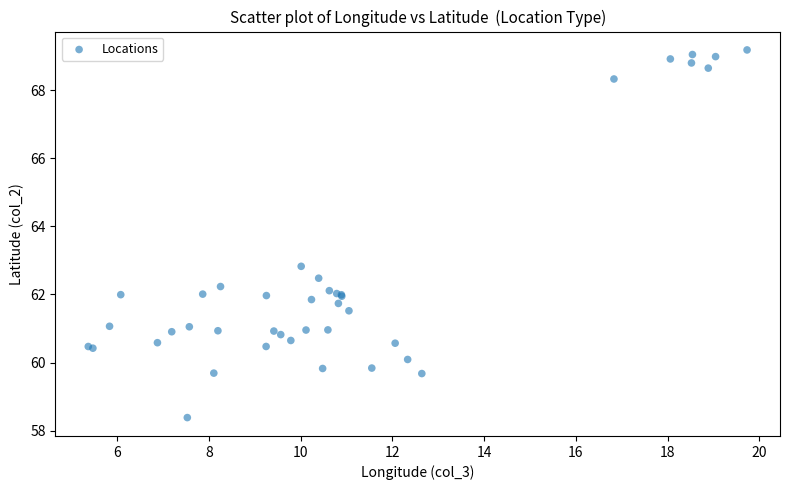

What Y value in the scatter plot is closest to 63?

62.8